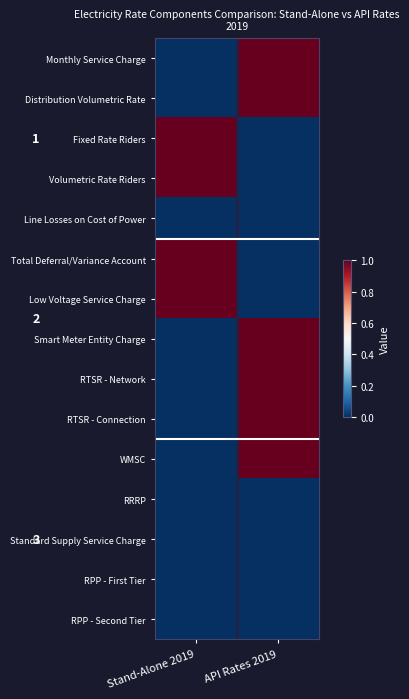

Reading left to right, extract all data points from this chart.

Monthly Service Charge: Stand-Alone 2019=0	API Rates 2019=1
Distribution Volumetric Rate: Stand-Alone 2019=0	API Rates 2019=1
Fixed Rate Riders: Stand-Alone 2019=1	API Rates 2019=0
Volumetric Rate Riders: Stand-Alone 2019=1	API Rates 2019=0
Line Losses on Cost of Power: Stand-Alone 2019=0	API Rates 2019=0
Total Deferral/Variance Account: Stand-Alone 2019=1	API Rates 2019=0
Low Voltage Service Charge: Stand-Alone 2019=1	API Rates 2019=0
Smart Meter Entity Charge: Stand-Alone 2019=0	API Rates 2019=1
RTSR - Network: Stand-Alone 2019=0	API Rates 2019=1
RTSR - Connection: Stand-Alone 2019=0	API Rates 2019=1
WMSC: Stand-Alone 2019=0	API Rates 2019=1
RRRP: Stand-Alone 2019=0	API Rates 2019=0
Standard Supply Service Charge: Stand-Alone 2019=0	API Rates 2019=0
RPP - First Tier: Stand-Alone 2019=0	API Rates 2019=0
RPP - Second Tier: Stand-Alone 2019=0	API Rates 2019=0